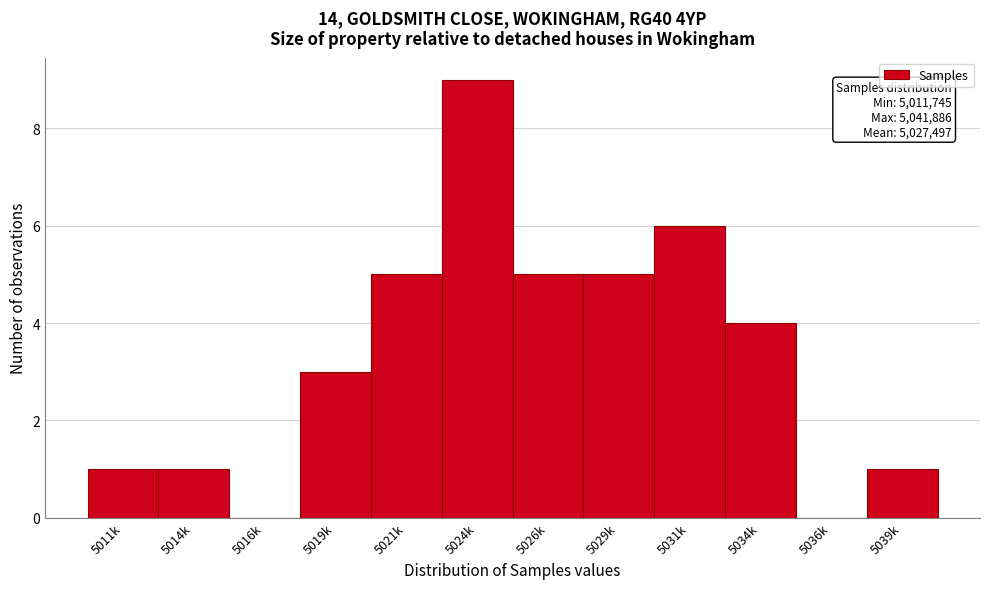

Reading right to left, list all the values displayed in this chart.

5039k=1	5036k=0	5034k=4	5031k=6	5029k=5	5026k=5	5024k=9	5021k=5	5019k=3	5016k=0	5014k=1	5011k=1